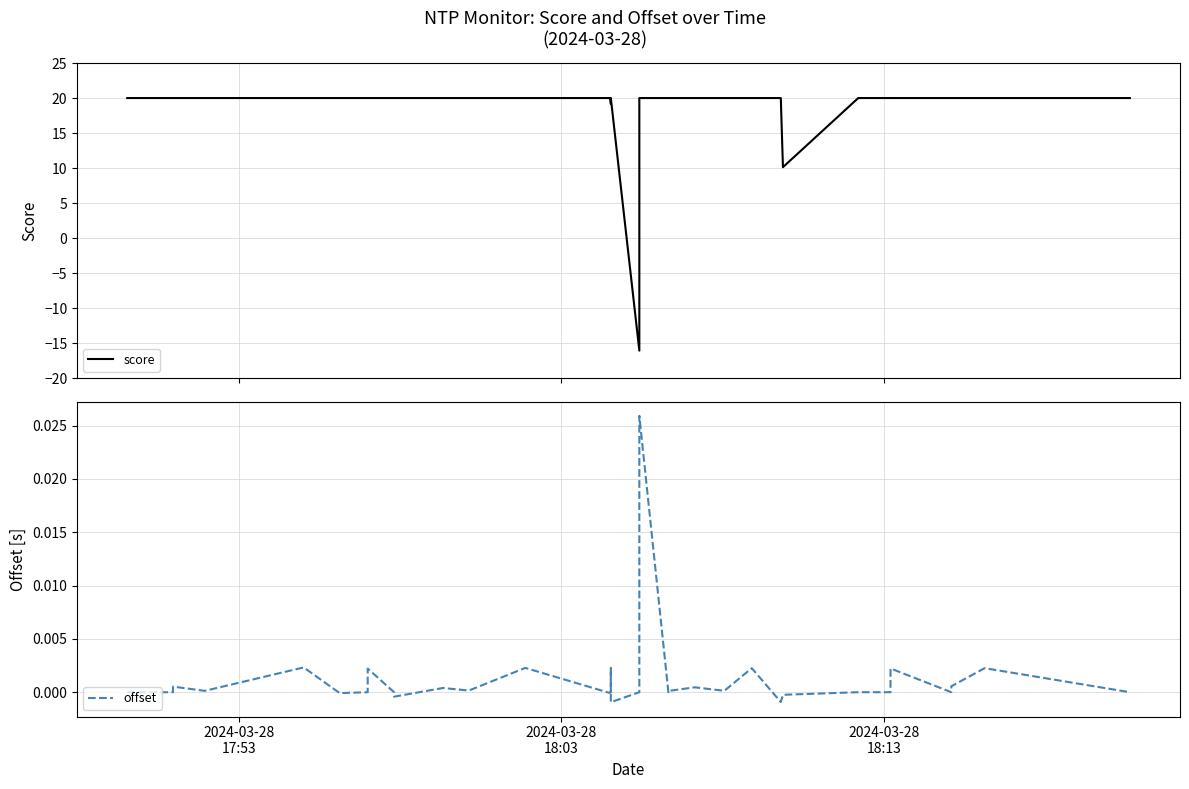

After their last crossing, which series has the higher values: offset or score?

score